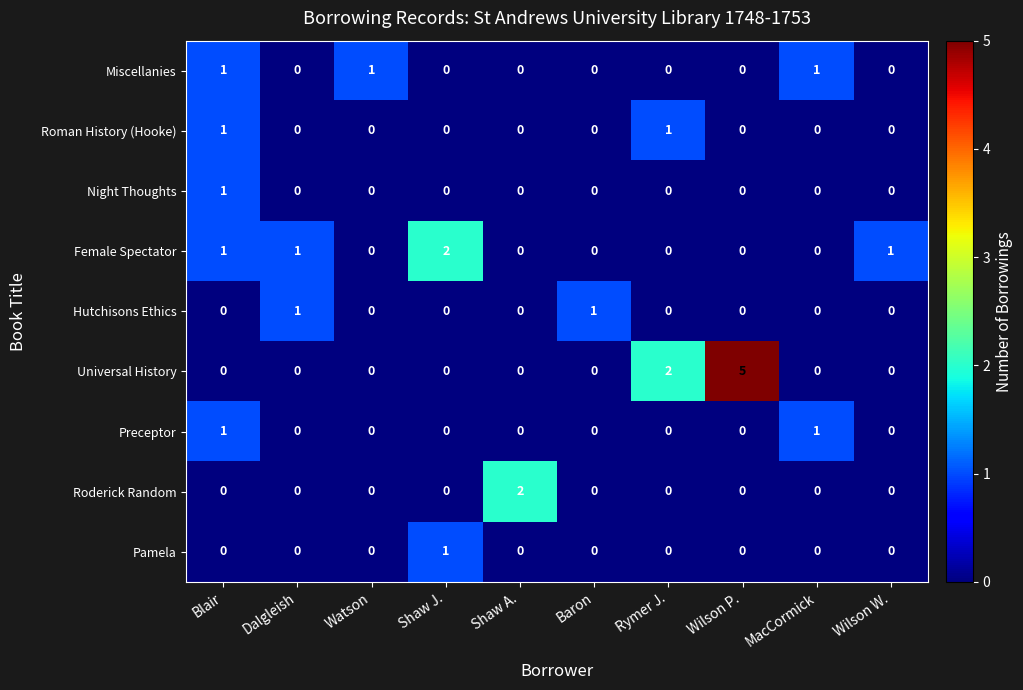

Count the number of categories in the chart.

10